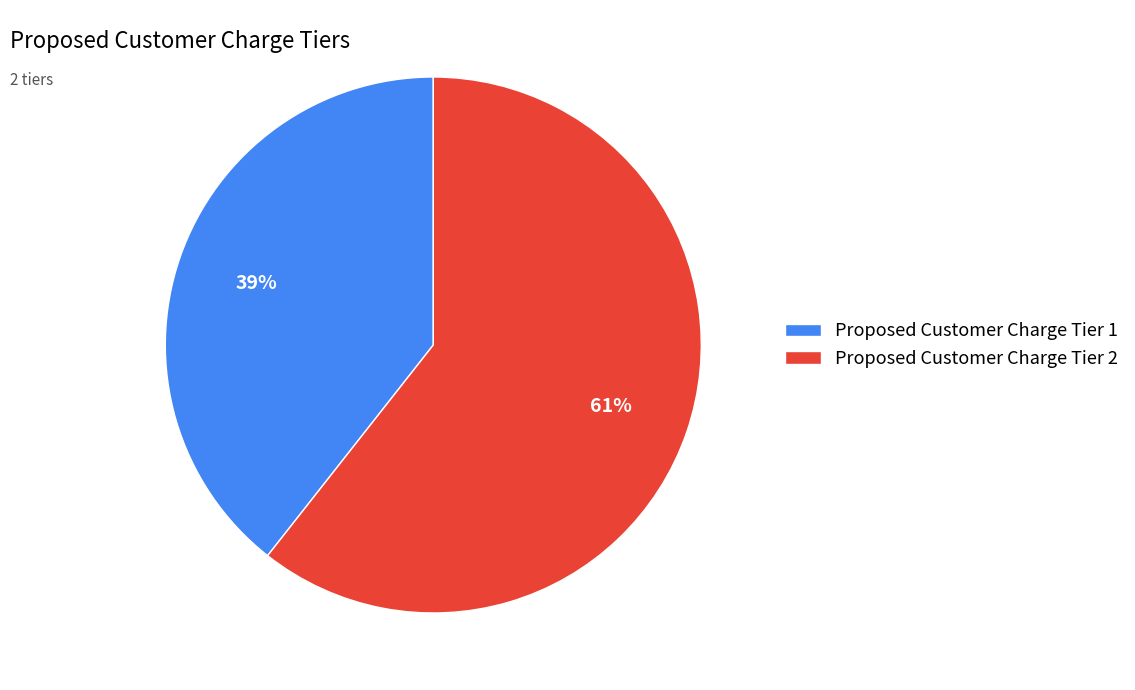

Does Proposed Customer Charge Tier 1 account for over 50% of the chart?

No